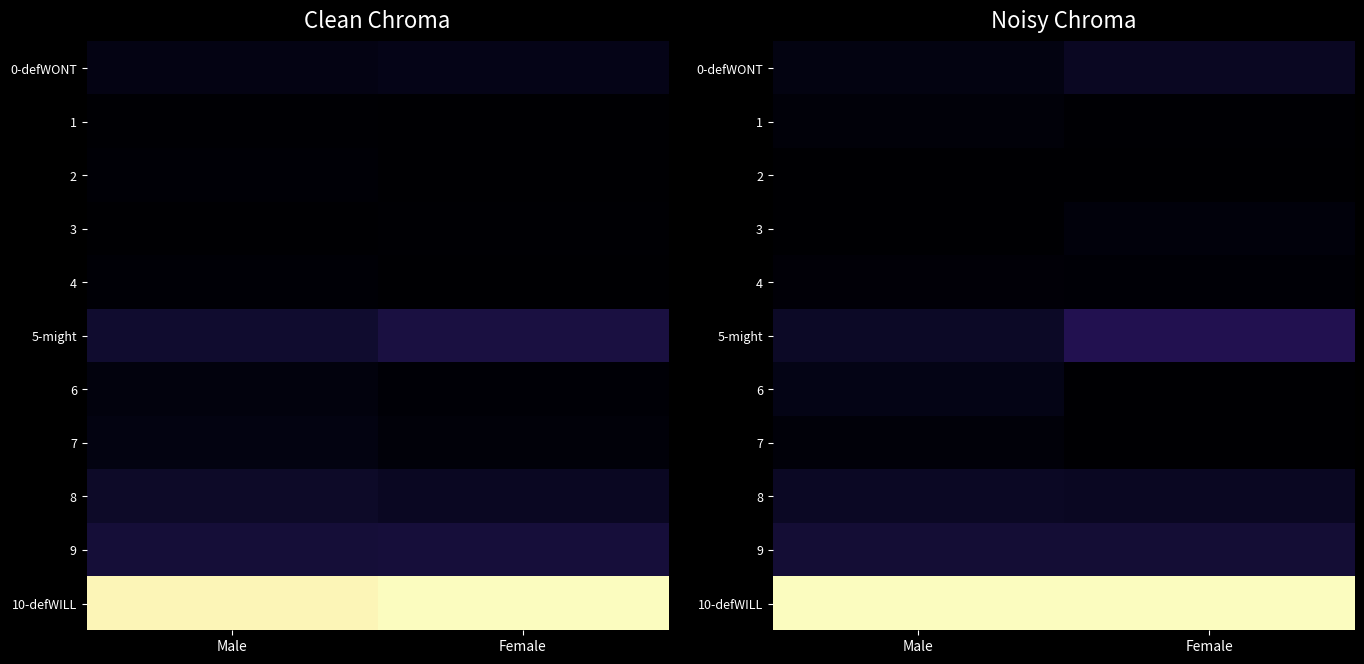

Is the value of 0-defWONT at Male greater than the value of 7 at Male?

Yes